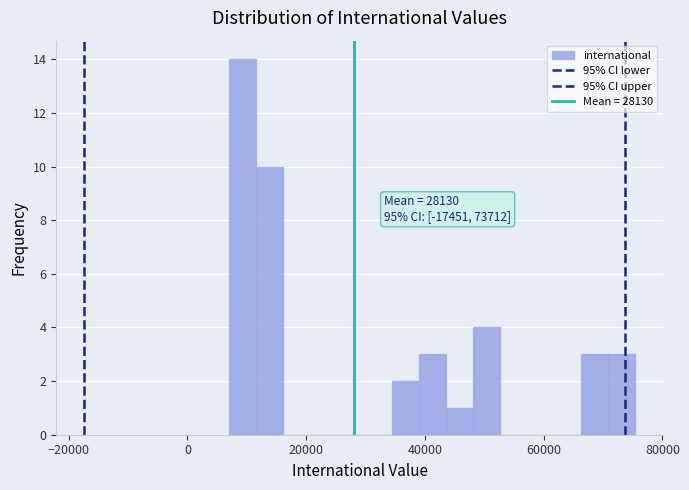

Read against the x-axis, roughly where is the centre of the tallest bar?

10000